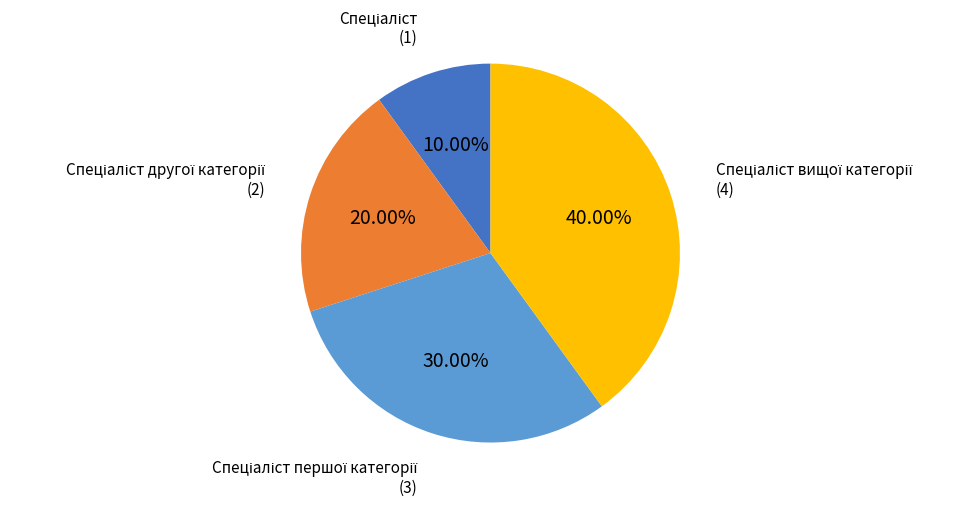

To the nearest percent, what is the average slice percentage?

25%